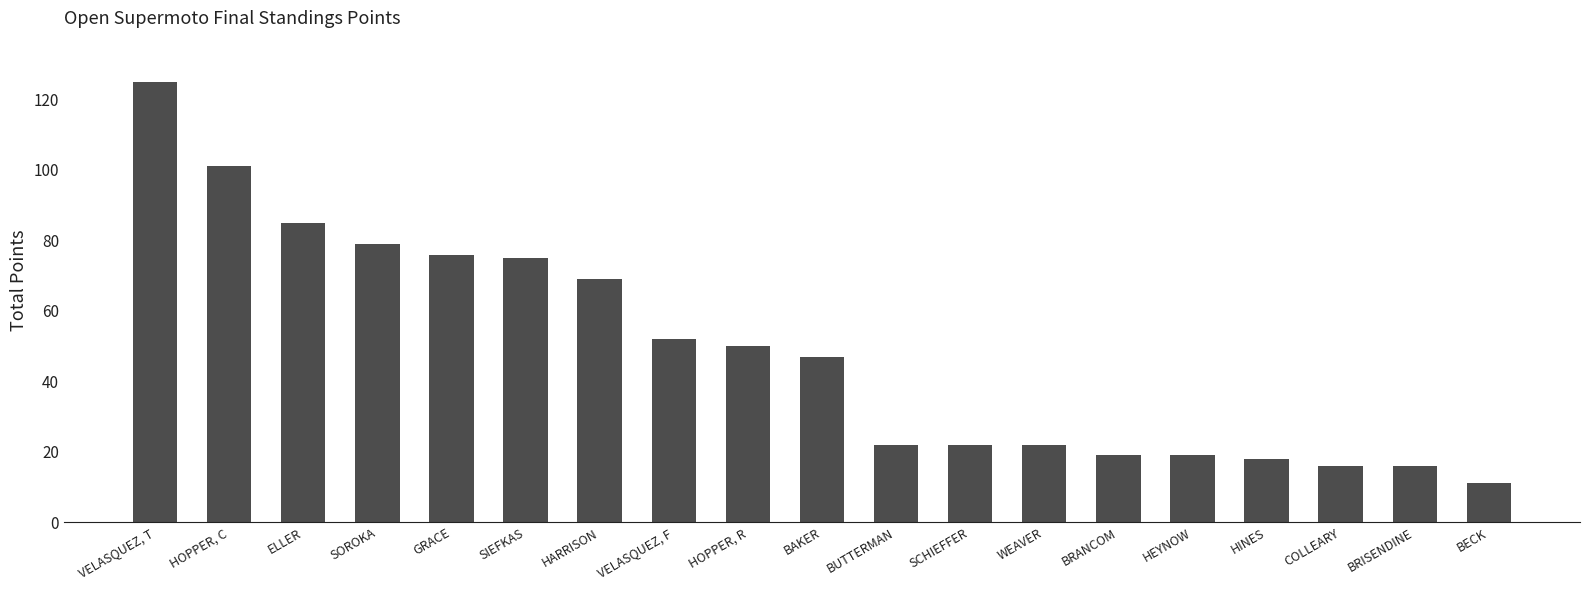

How many data points does each series have?

19